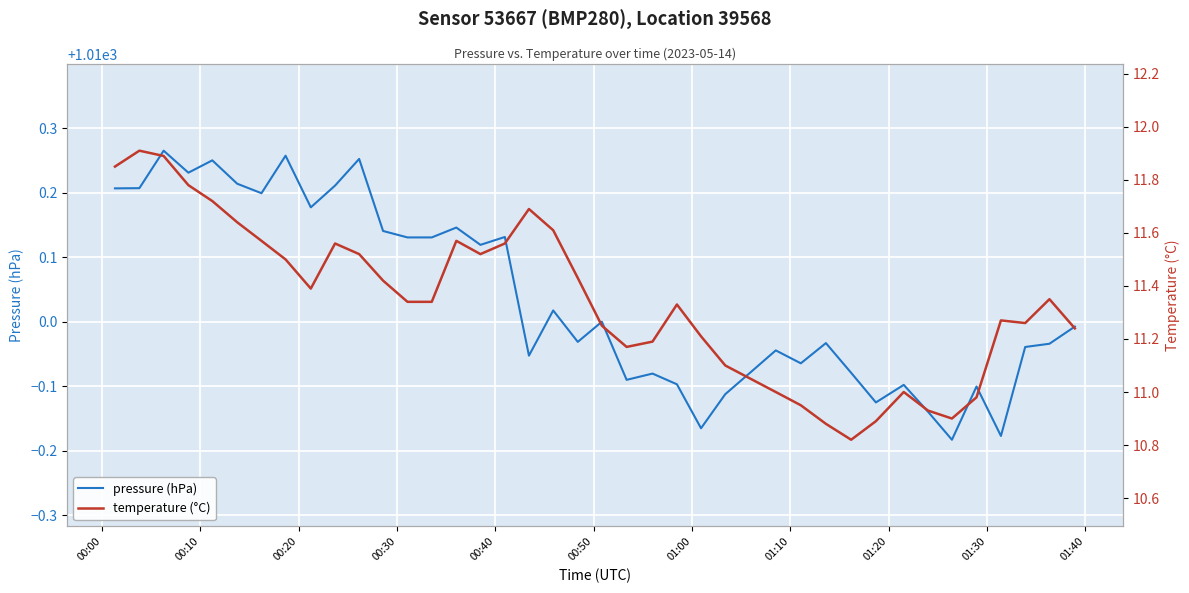

What position from the left is 00:30?

4